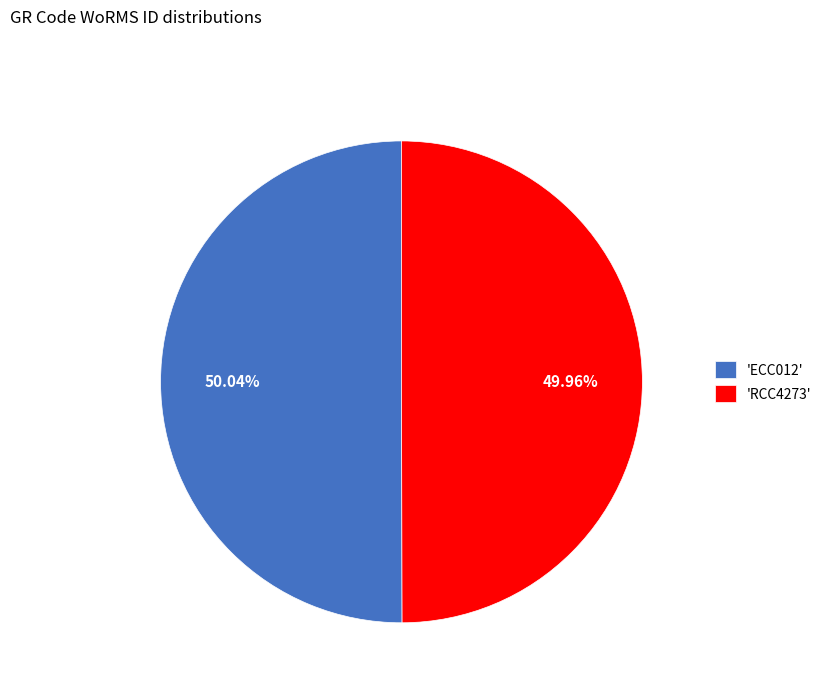

Does any single category account for the majority?

Yes